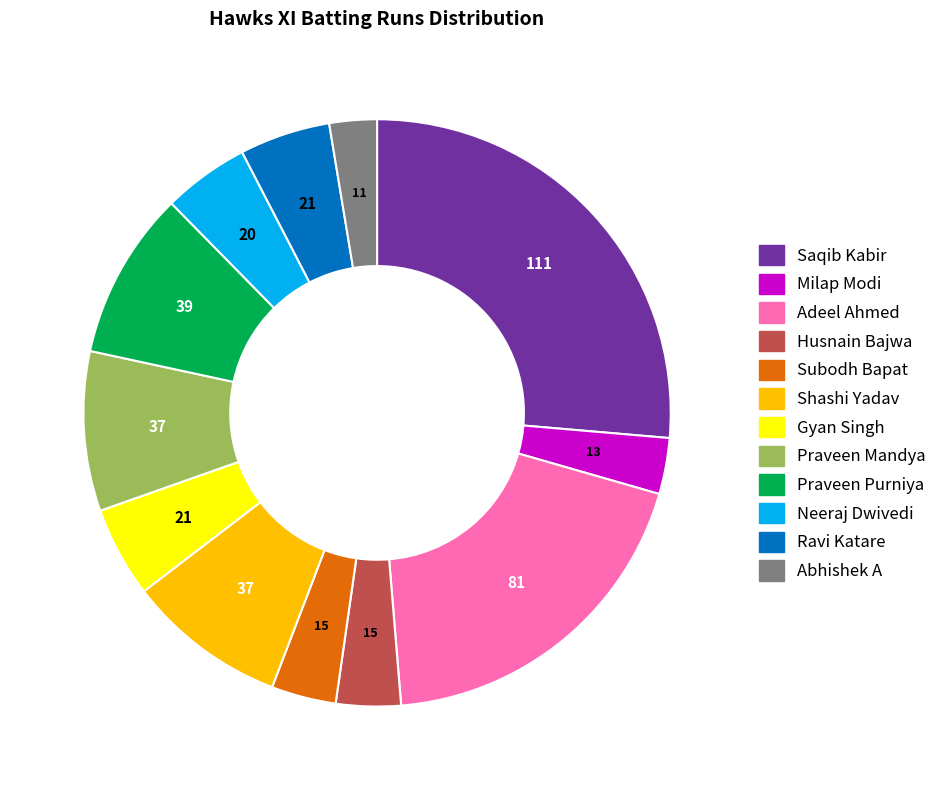

Which category has the biggest portion of the pie?

Saqib Kabir